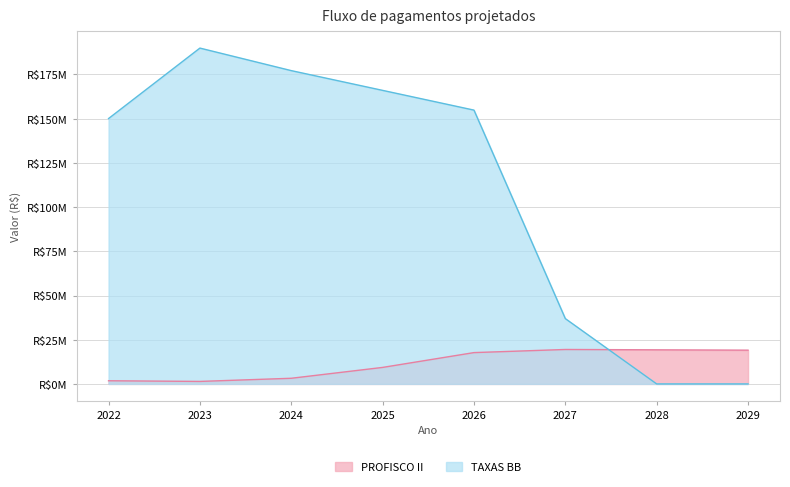

Is the value of TAXAS BB at 2022 greater than the value of PROFISCO II at 2026?

Yes